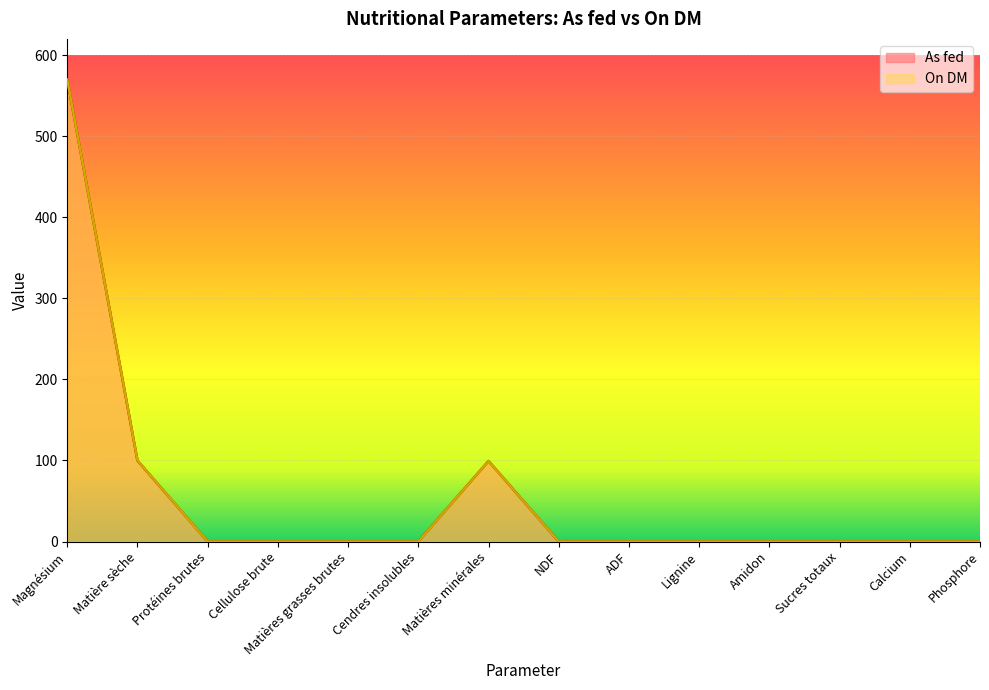

What is the difference between the As fed values at NDF and Matière sèche?

99.9